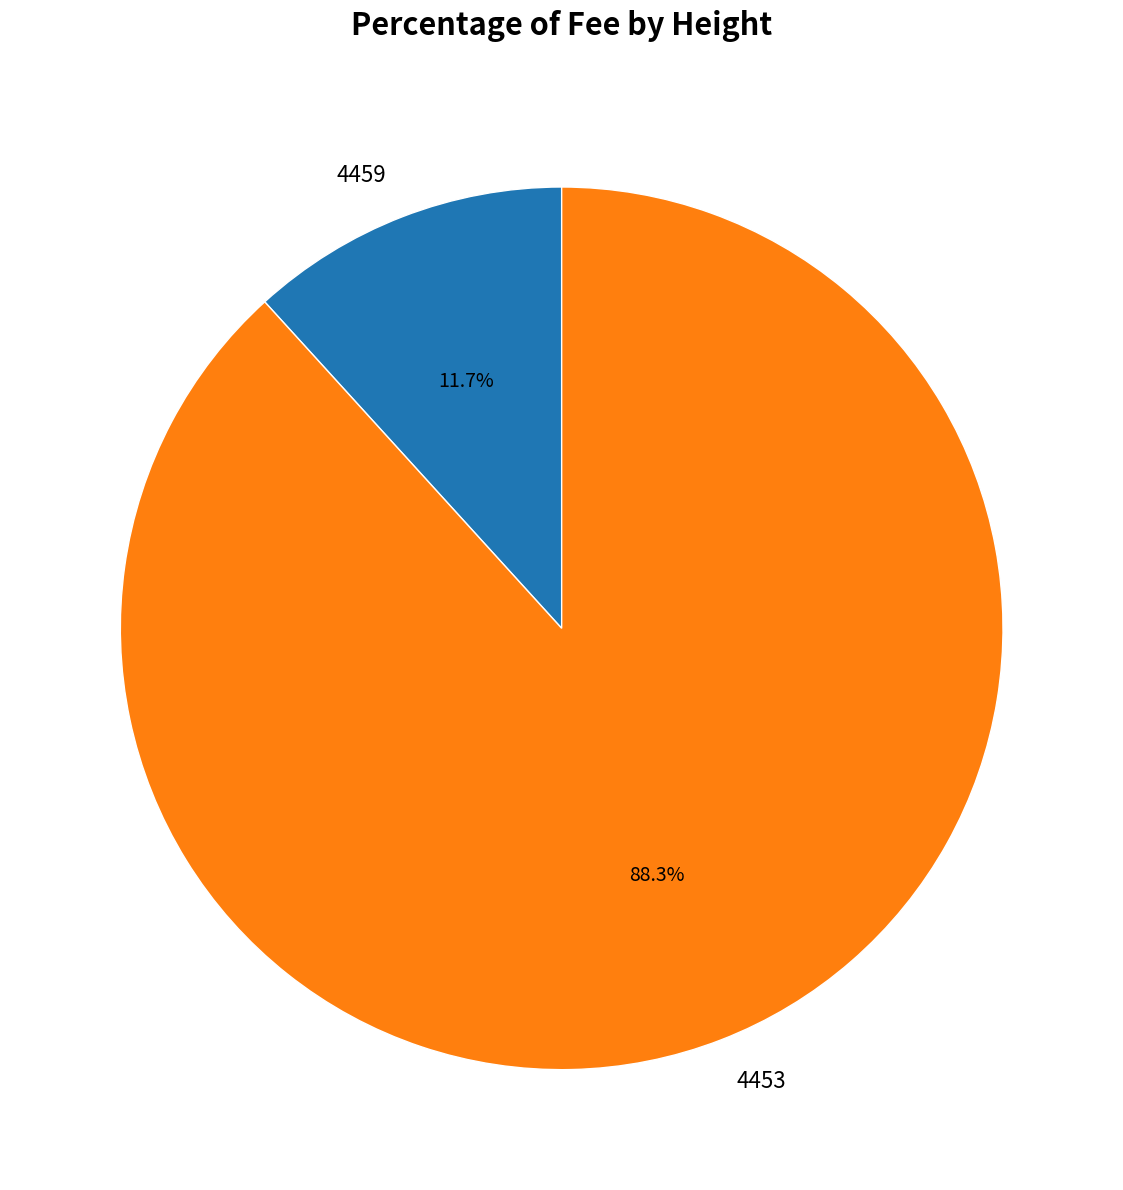

Do 4459 and 4453 together represent more than half of the pie?

Yes